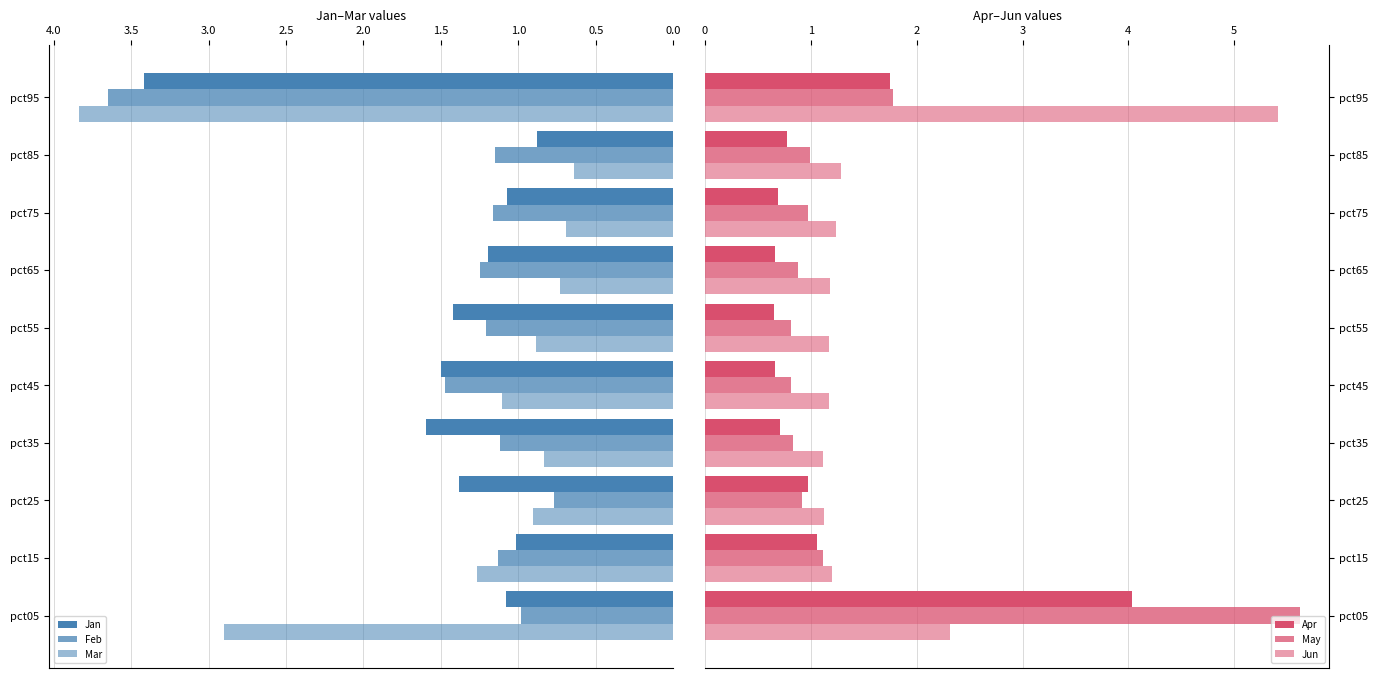

What are all the series names shown in the legend?

Jan, Feb, Mar, Apr, May, Jun